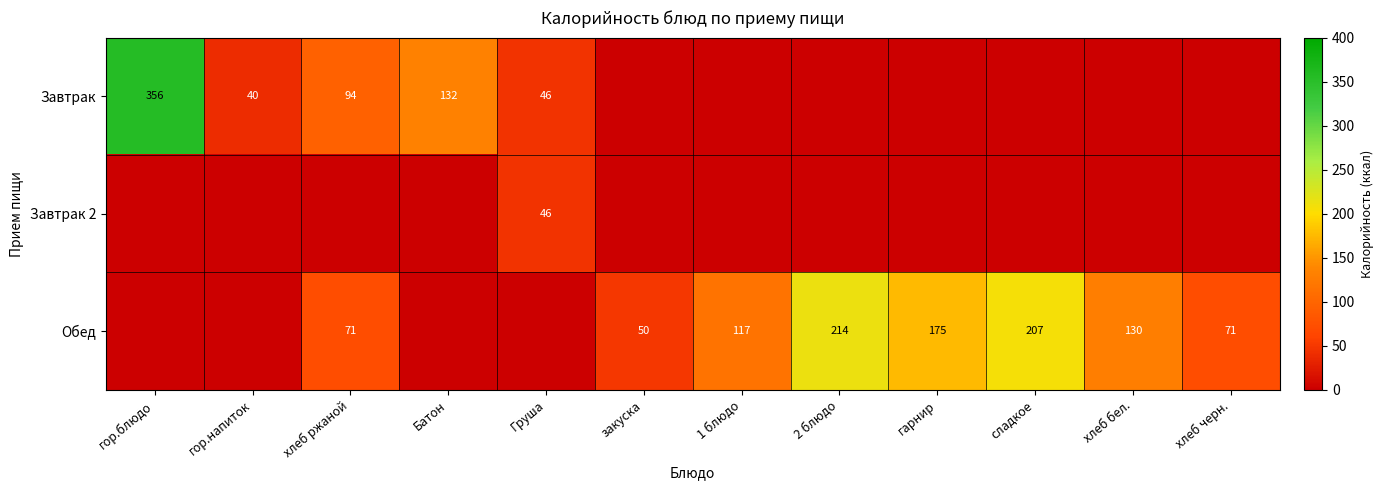

Which series has the largest range (max minus min)?

Завтрак